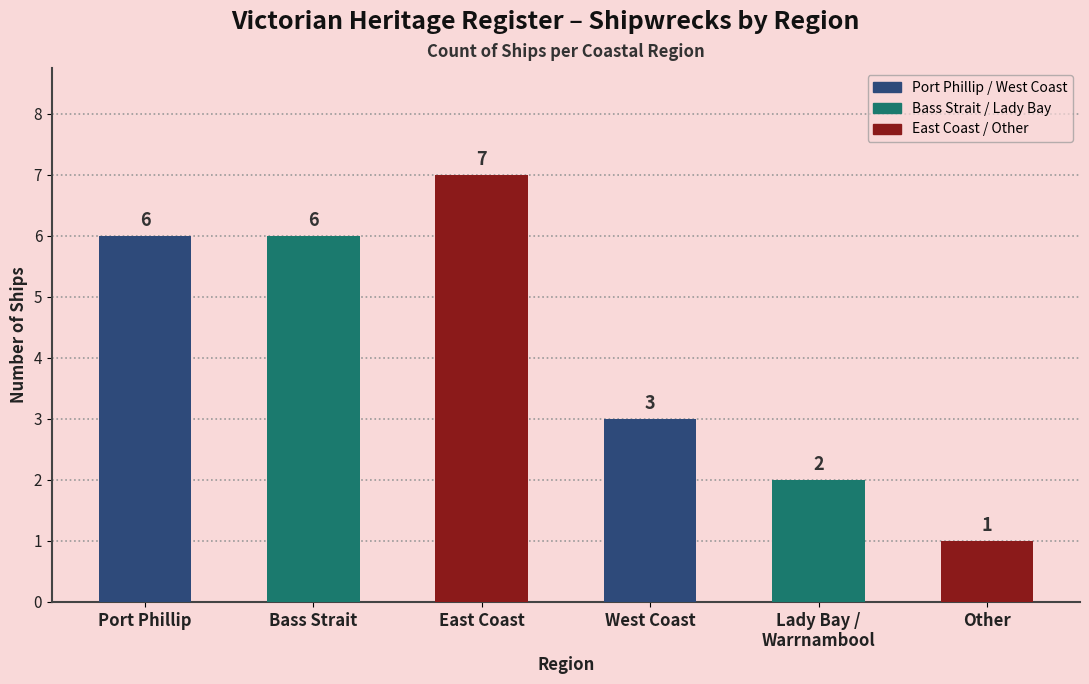

What is the smallest value displayed?

1